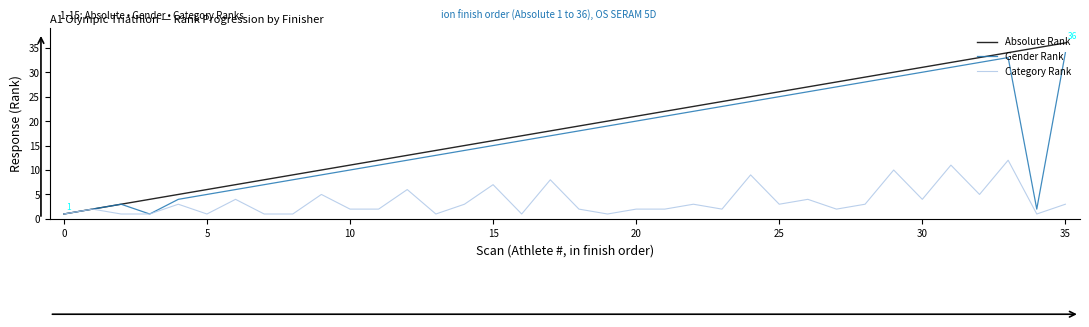

Which series has the largest total across all categories?

Absolute Rank